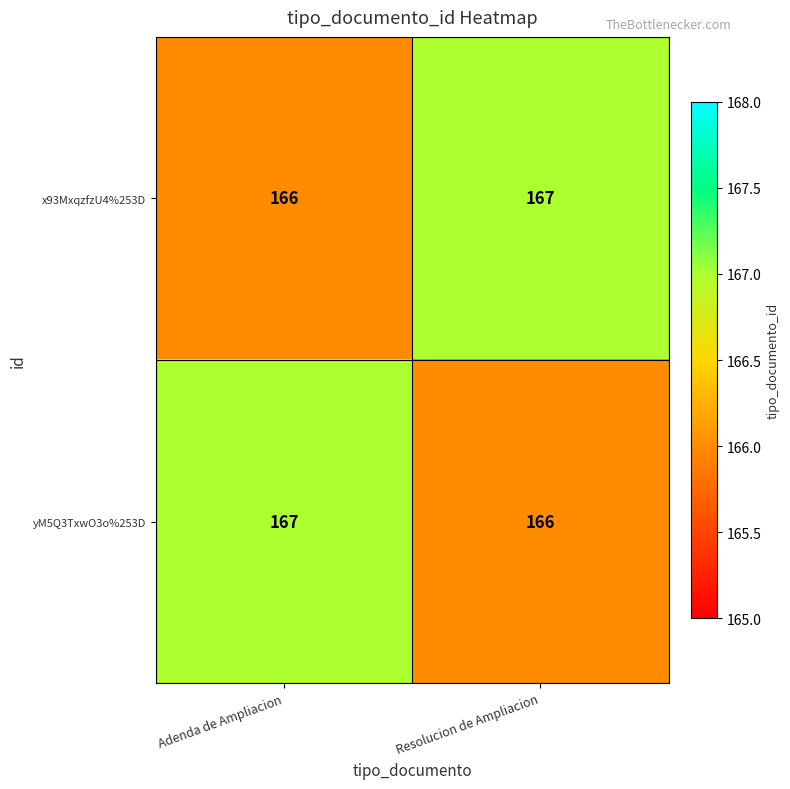

What is the maximum value shown in the chart?

167